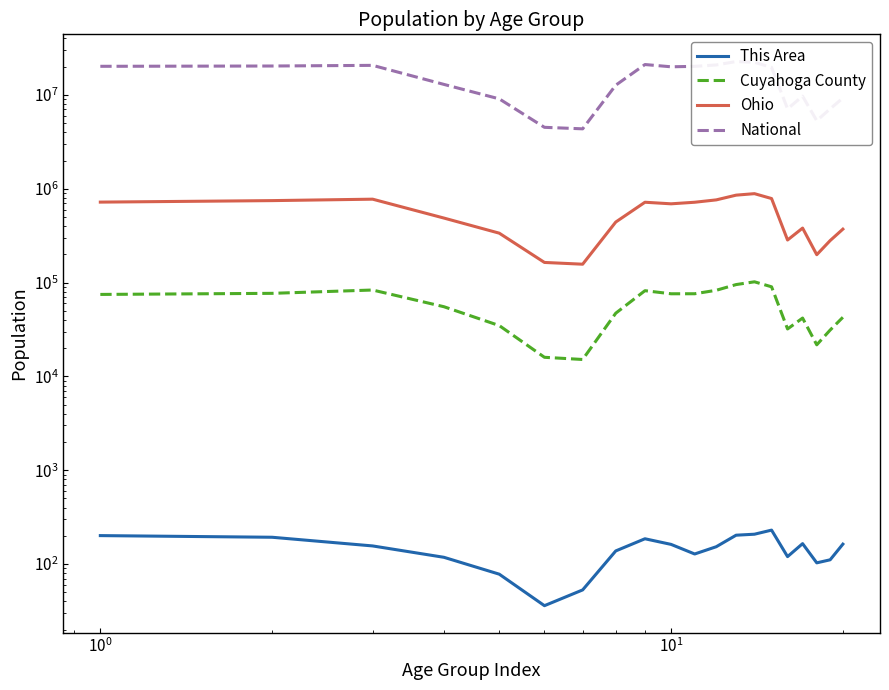

True or false: Cuyahoga County and This Area cross at least once.

False